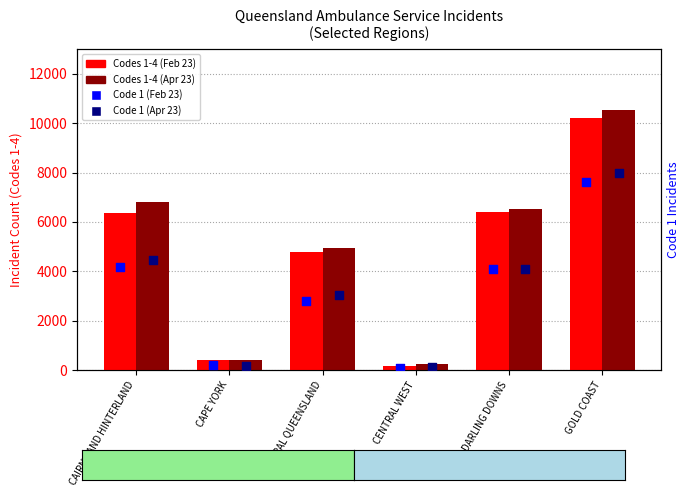

Which series has the largest total across all categories?

Codes 1-4 (Apr 23)